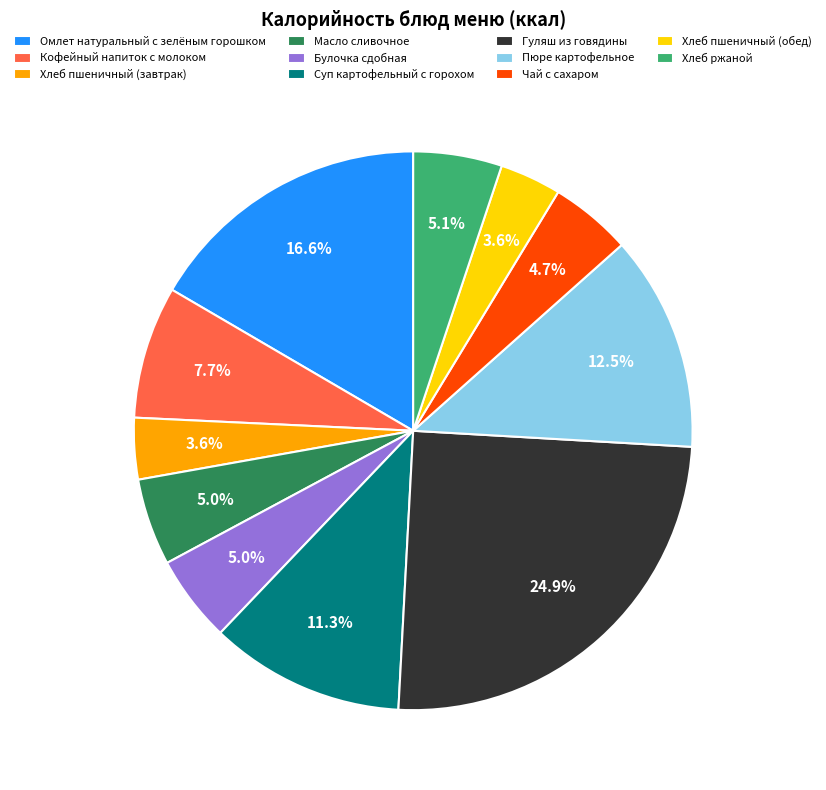

How many segments does this pie chart have?

11